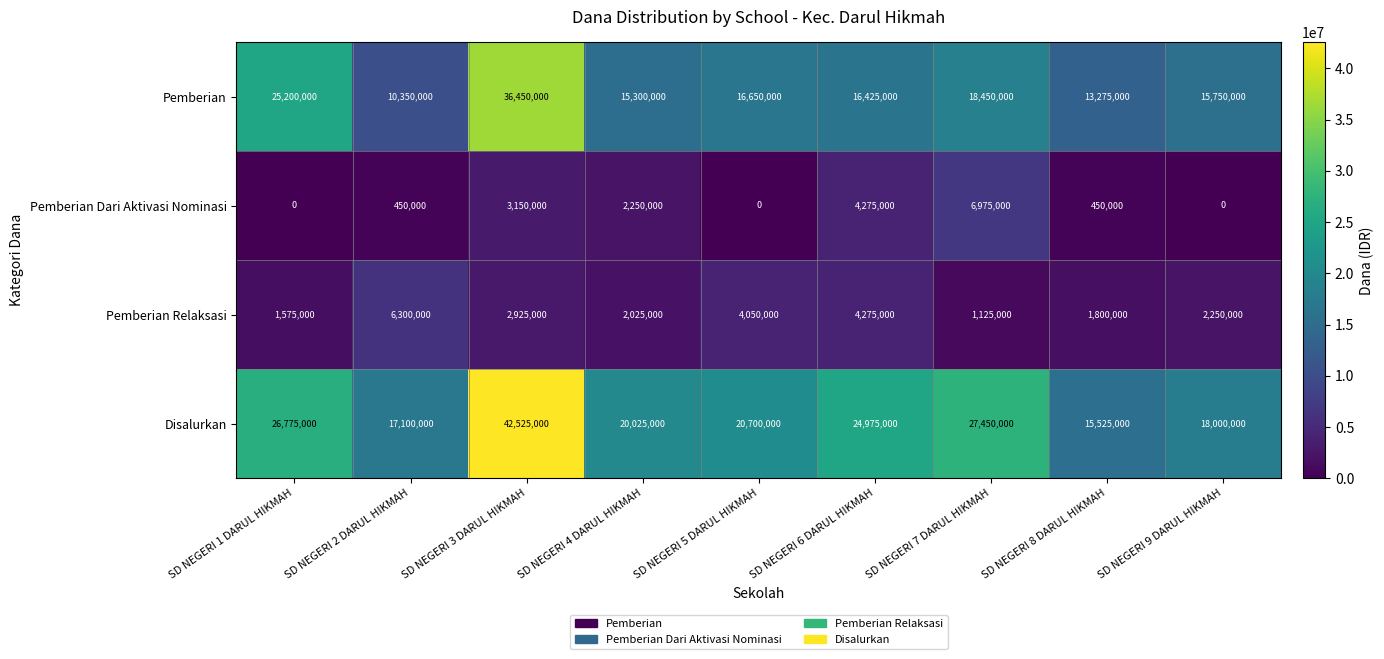

The value of Pemberian Relaksasi at SD NEGERI 4 DARUL HIKMAH is 2025000. True or false?

True